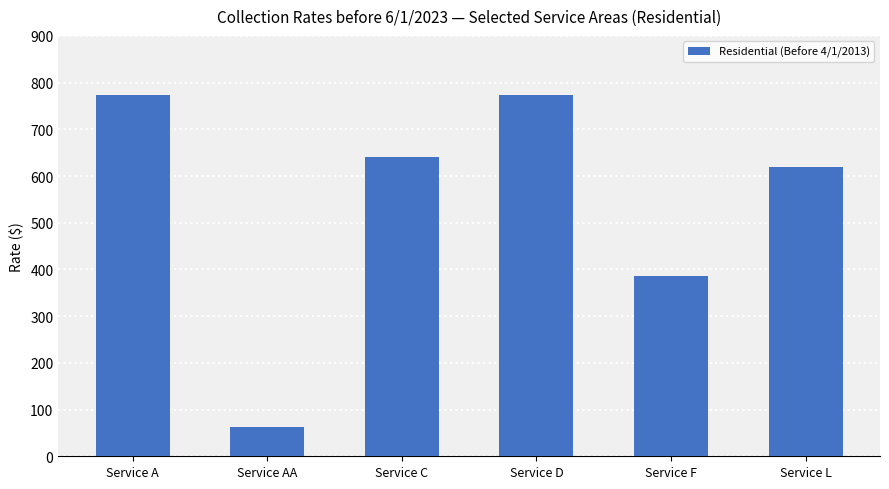

What is the greatest value displayed?

773.2